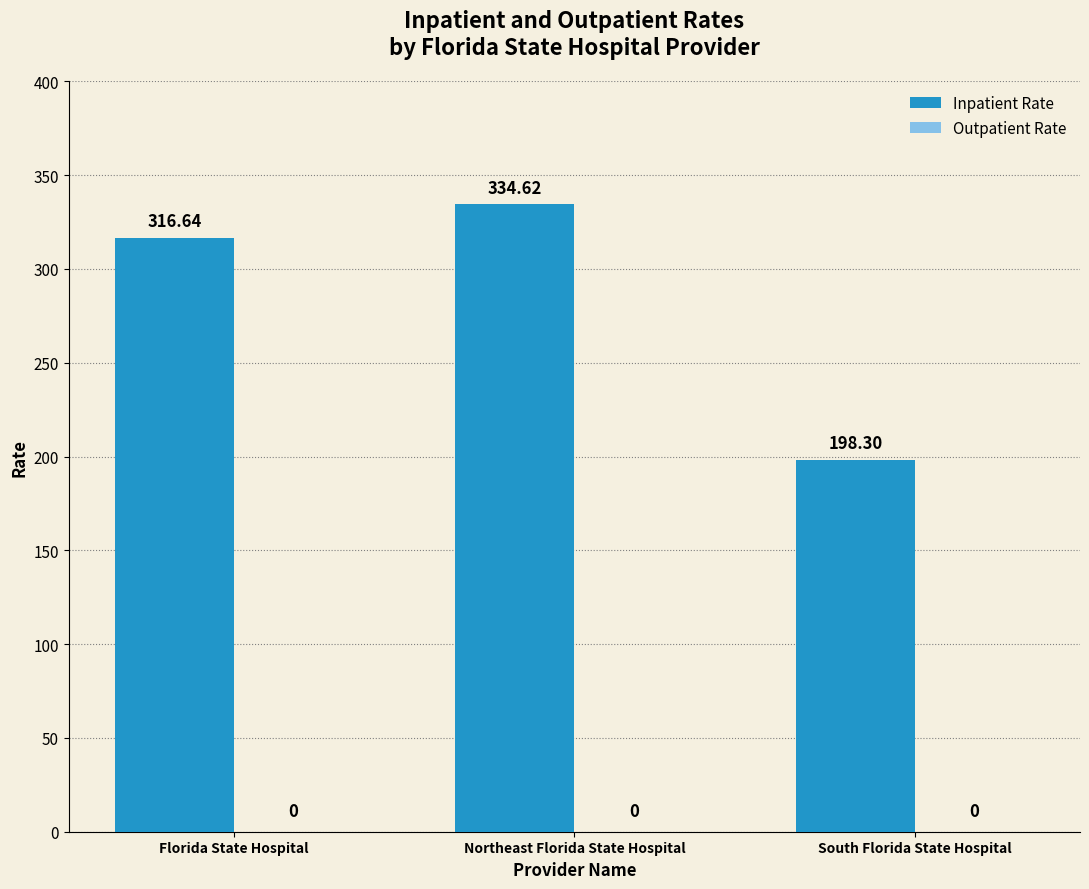

Which label corresponds to the smallest value in the chart?

South Florida State Hospital